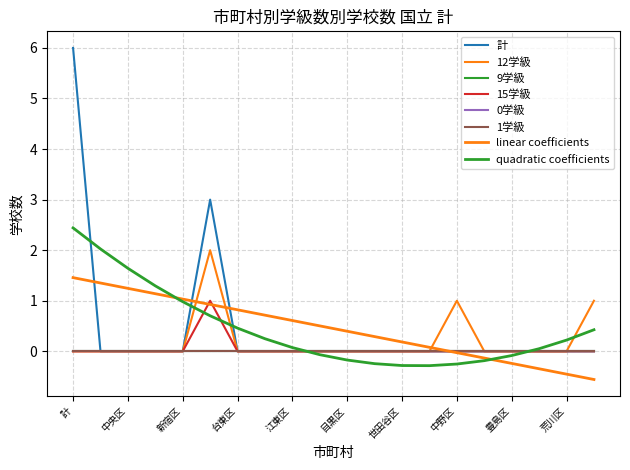

Reading right to left, transcribe all the data shown in this chart.

計: 板橋区=0	荒川区=0	北区=0	豊島区=0	杉並区=0	中野区=0	渋谷区=0	世田谷区=0	大田区=0	目黒区=0	品川区=0	江東区=0	墨田区=0	台東区=0	文京区=3	新宿区=0	港区=0	中央区=0	千代田区=0	計=6
12学級: 板橋区=1	荒川区=0	北区=0	豊島区=0	杉並区=0	中野区=1	渋谷区=0	世田谷区=0	大田区=0	目黒区=0	品川区=0	江東区=0	墨田区=0	台東区=0	文京区=2	新宿区=0	港区=0	中央区=0	千代田区=0	計=0
15学級: 板橋区=0	荒川区=0	北区=0	豊島区=0	杉並区=0	中野区=0	渋谷区=0	世田谷区=0	大田区=0	目黒区=0	品川区=0	江東区=0	墨田区=0	台東区=0	文京区=1	新宿区=0	港区=0	中央区=0	千代田区=0	計=0